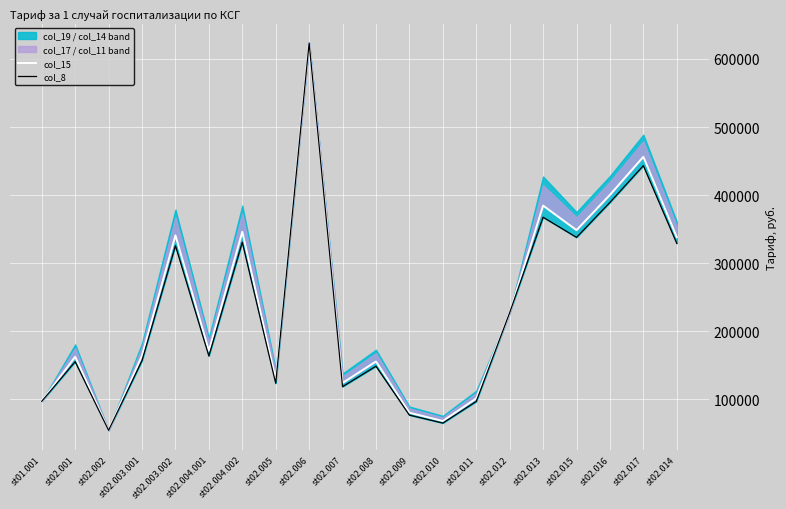

What is the sum of the col_8 values at st02.015 and st02.003.001?

494949.4